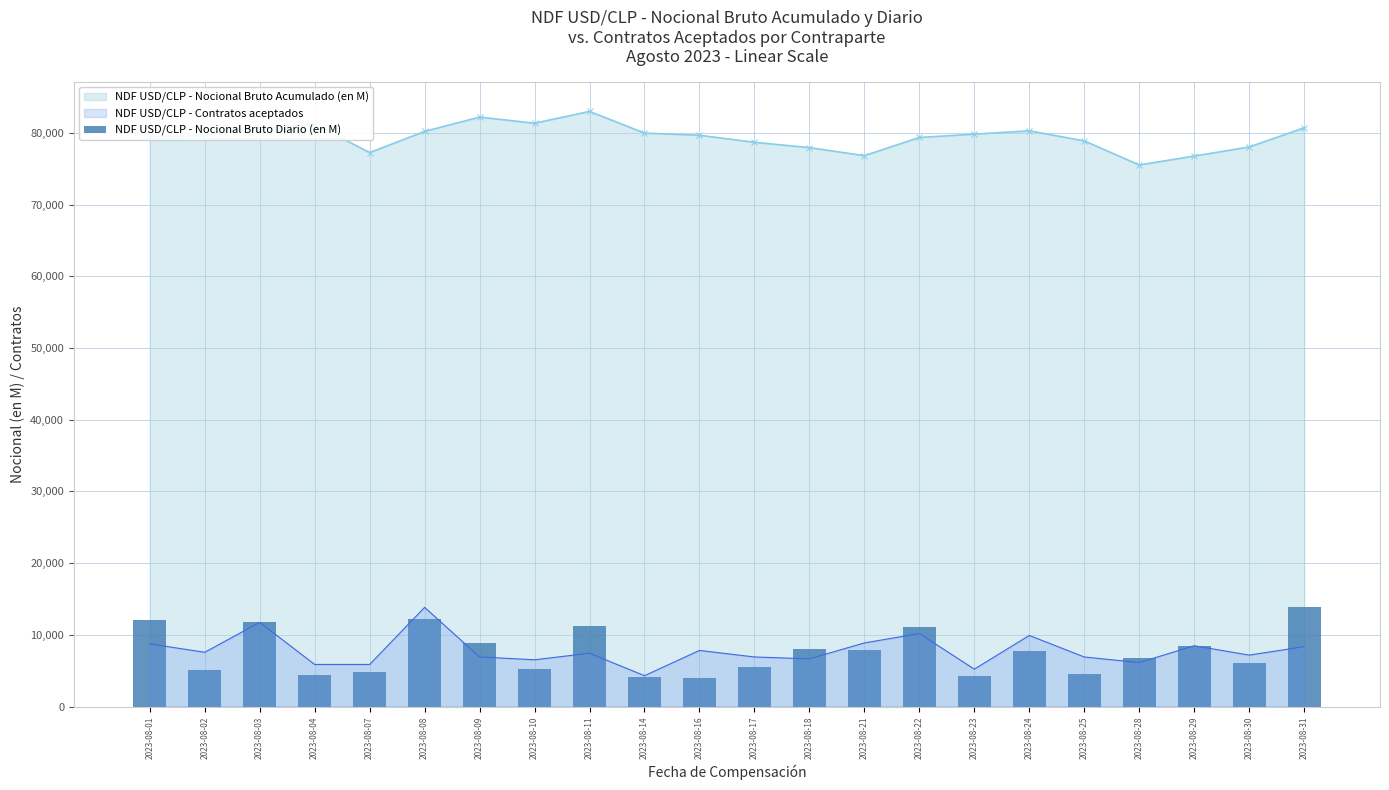

The value of NDF USD/CLP - Contratos aceptados at 2023-08-16 is 13513.7. True or false?

False